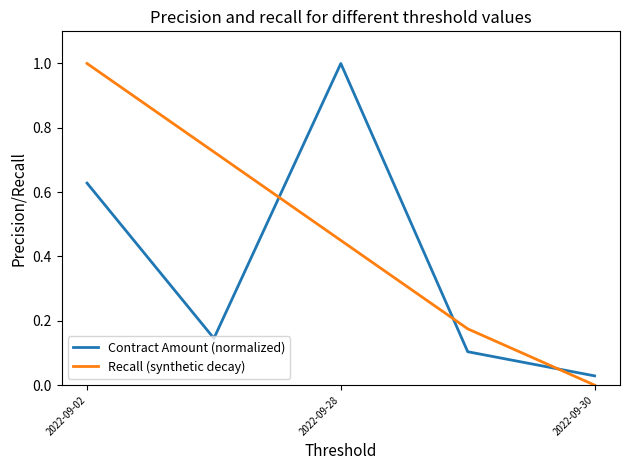

Rank the series by their average value, from lowest to highest.

Contract Amount (normalized), Recall (synthetic decay)